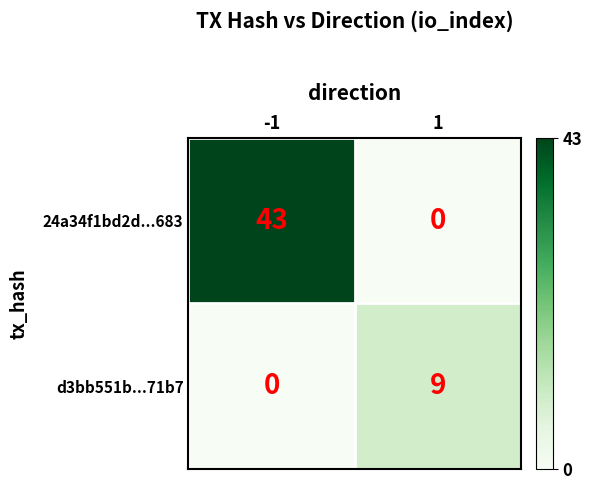

At which category is the sum across all series the highest?

-1